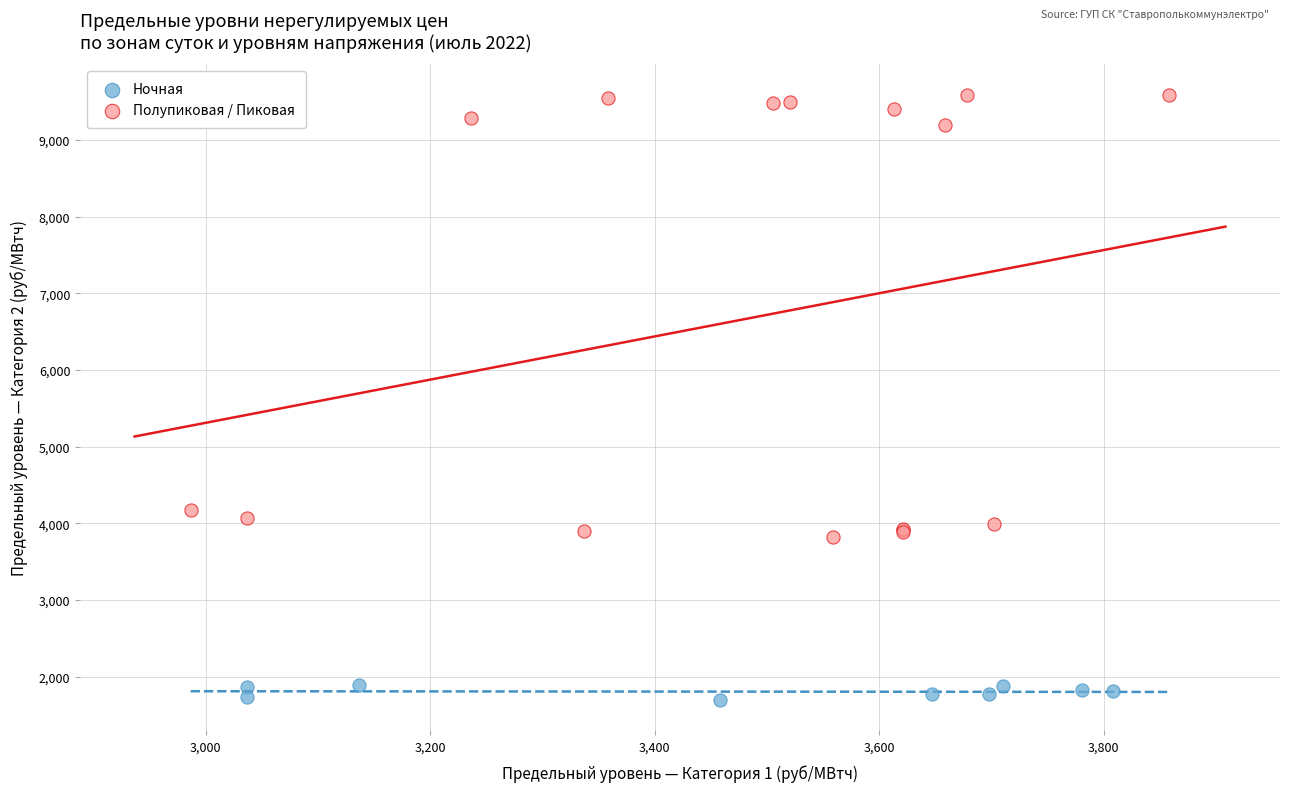

What are all the series names shown in the legend?

Ночная, Полупиковая / Пиковая